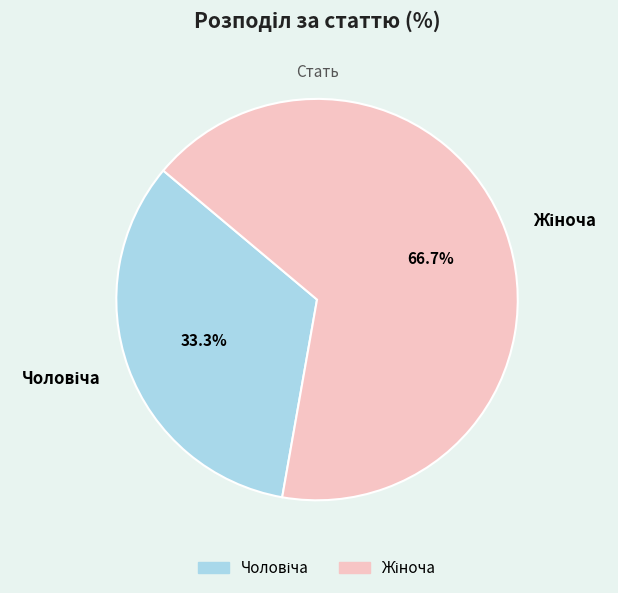

Is there any slice that represents more than half of the pie?

Yes